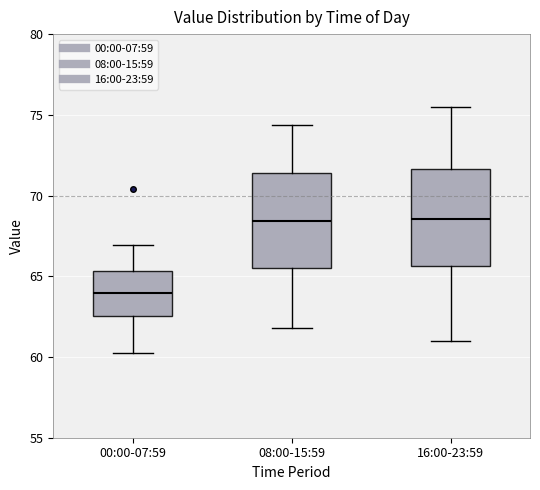

Reading left to right, transcribe this box plot: for each box, give where its median line is, the range the box spans, and where its two whiskers end, as read against the y-axis. The values are not printed on the chart, so give them approximately, as read against the axis.

00:00-07:59: median 64.0, box 62.5 to 65.5, whiskers 60.5 to 67.0
08:00-15:59: median 68.5, box 65.5 to 71.5, whiskers 62.0 to 74.5
16:00-23:59: median 68.5, box 65.5 to 71.5, whiskers 61.0 to 75.5